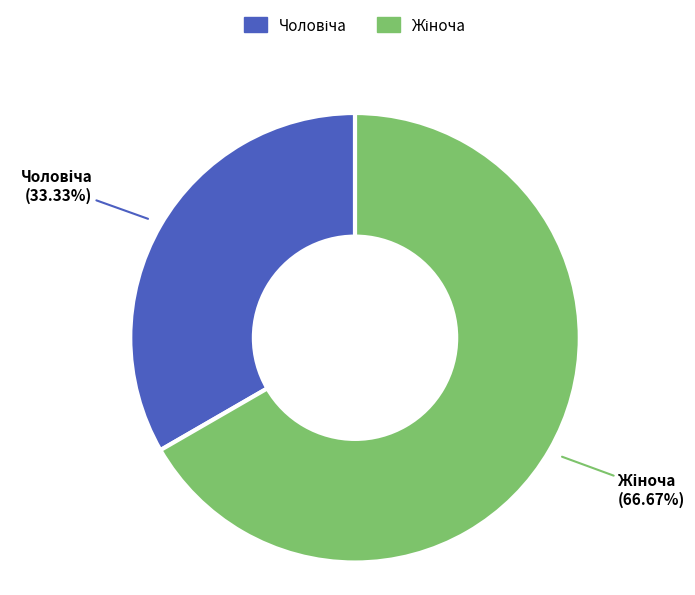

Is there any slice that represents more than half of the pie?

Yes